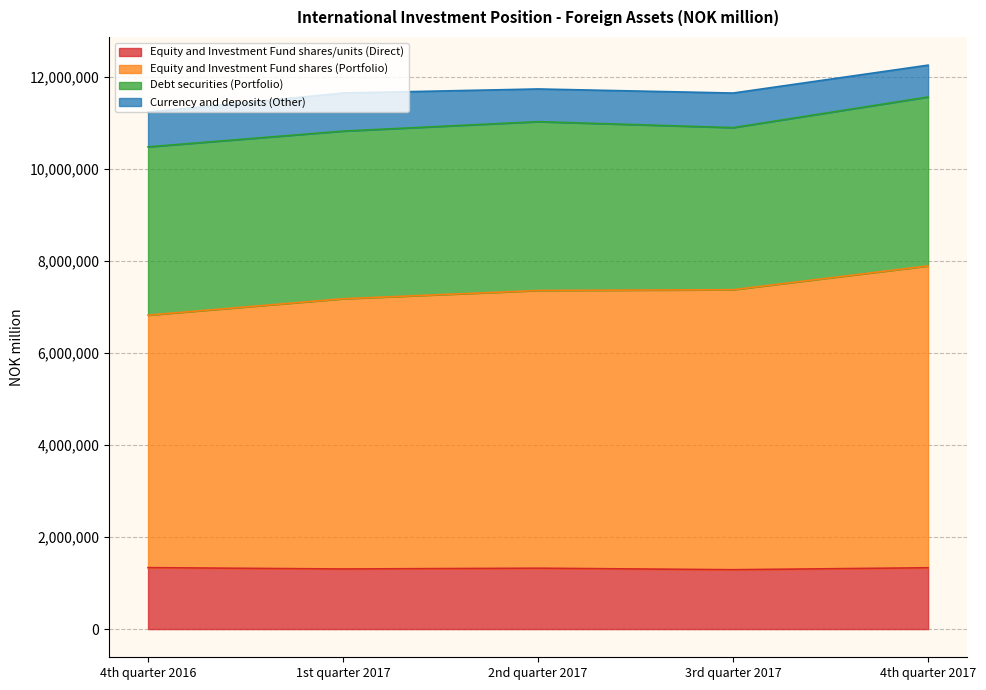

True or false: Equity and Investment Fund shares/units (Direct) and Equity and Investment Fund shares (Portfolio) intersect in this chart.

False